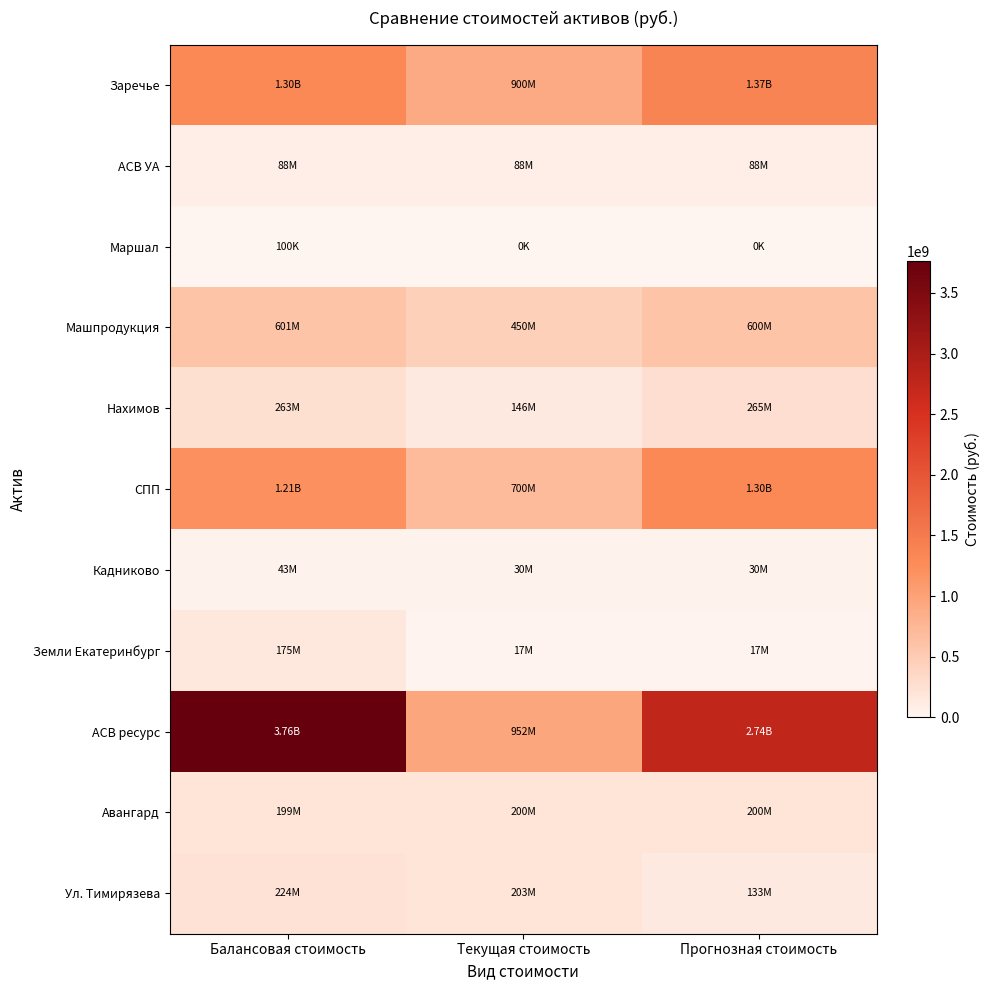

Which series has the widest spread of values?

АСВ ресурс